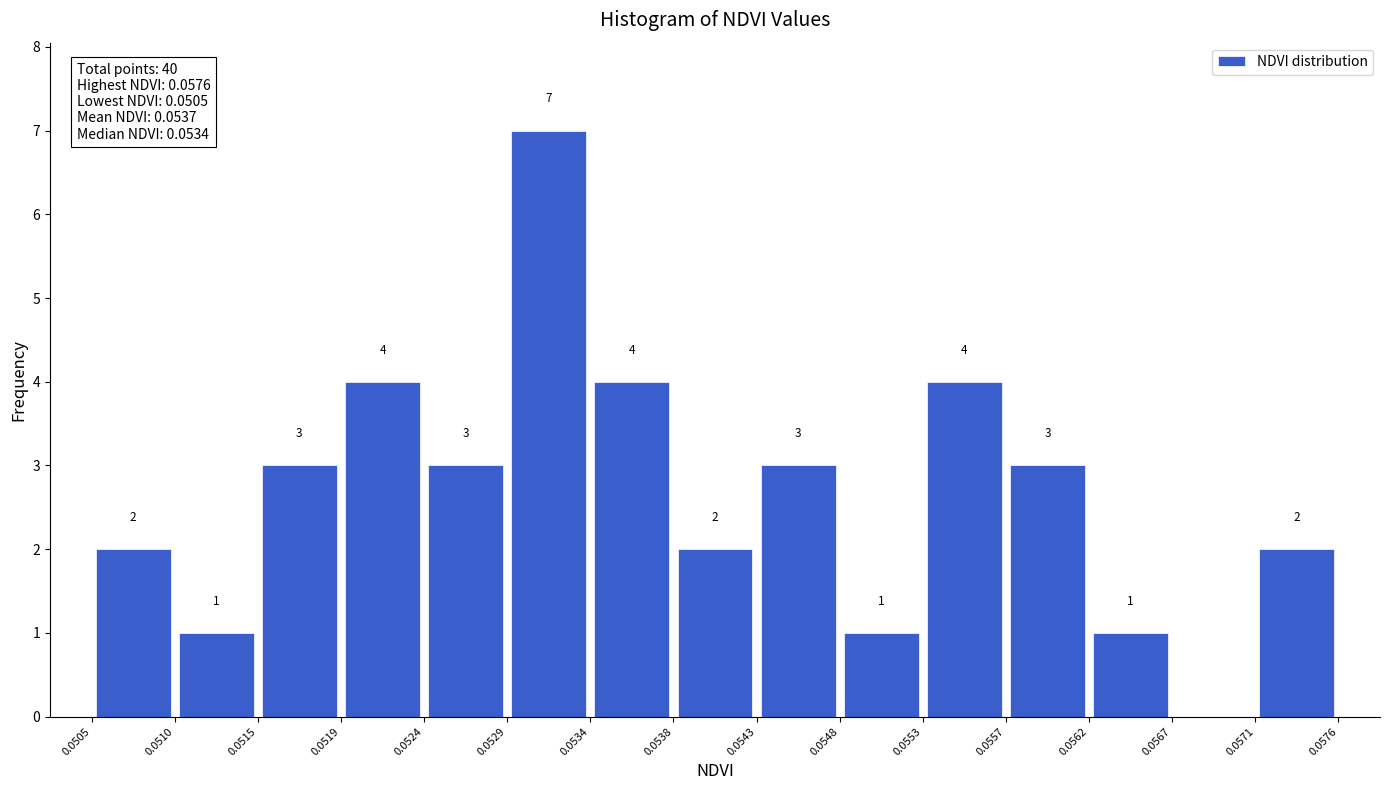

Over which range of the x-axis is the bar tallest?

0.0529 to 0.0534